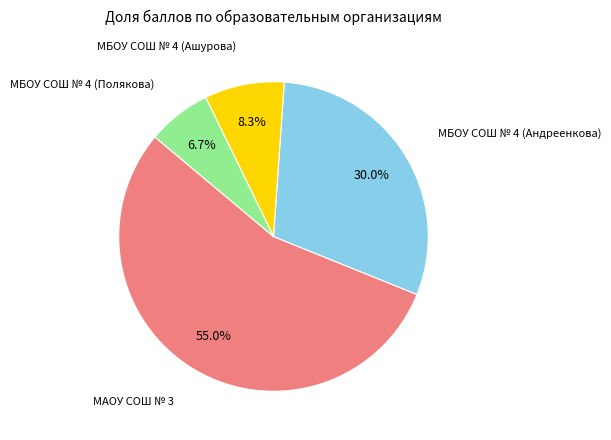

Count the number of slices in the pie.

4